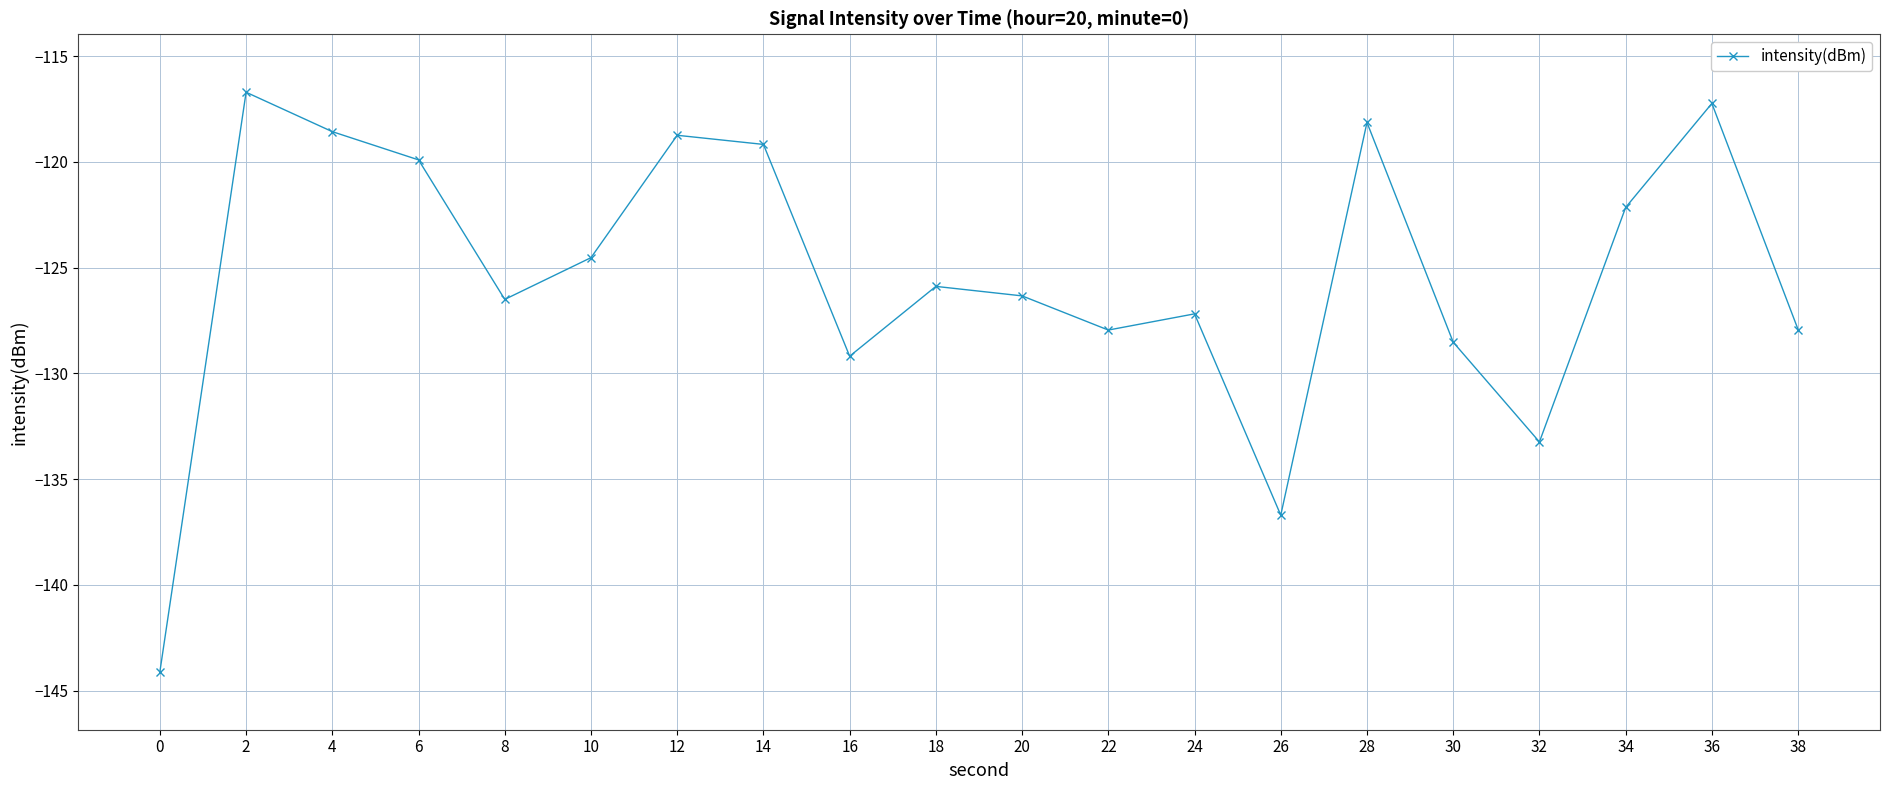

What is the value of the 9th point from the left?

-129.2